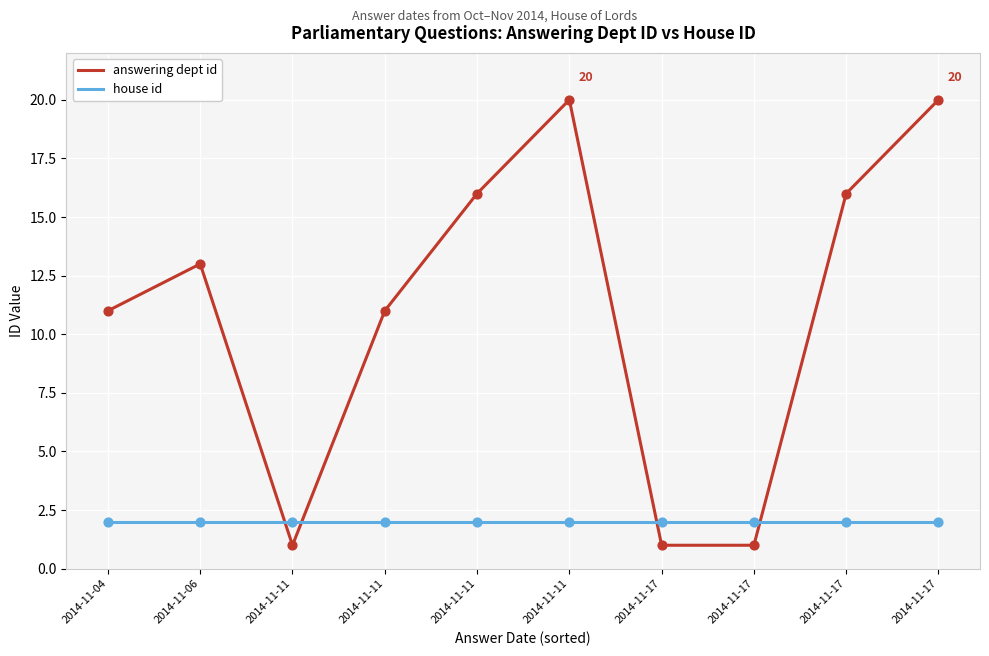

What are all the series names shown in the legend?

answering dept id, house id